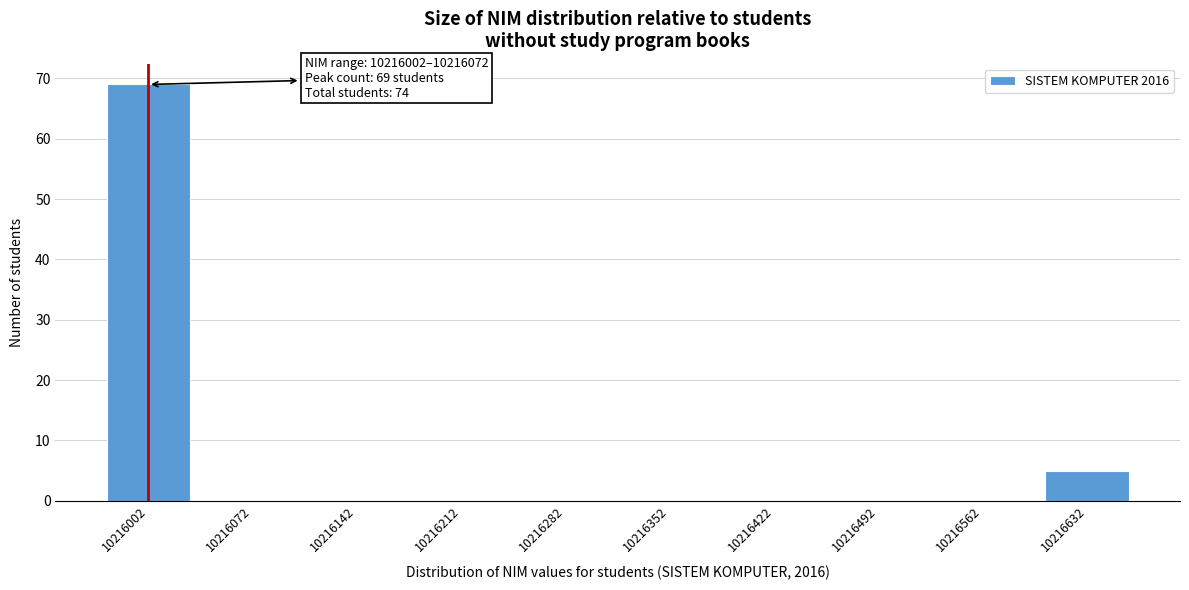

Reading right to left, list all the values displayed in this chart.

10216632=5	10216562=0	10216492=0	10216422=0	10216352=0	10216282=0	10216212=0	10216142=0	10216072=0	10216002=69